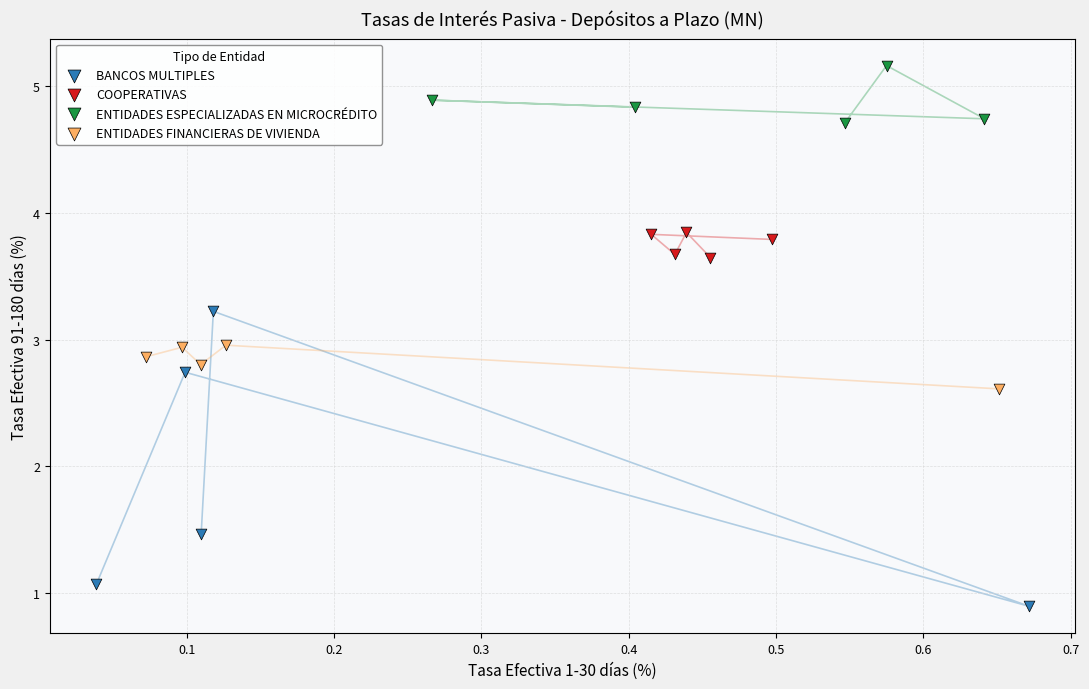

Which series reaches the maximum Y coordinate?

ENTIDADES ESPECIALIZADAS EN MICROCRÉDITO